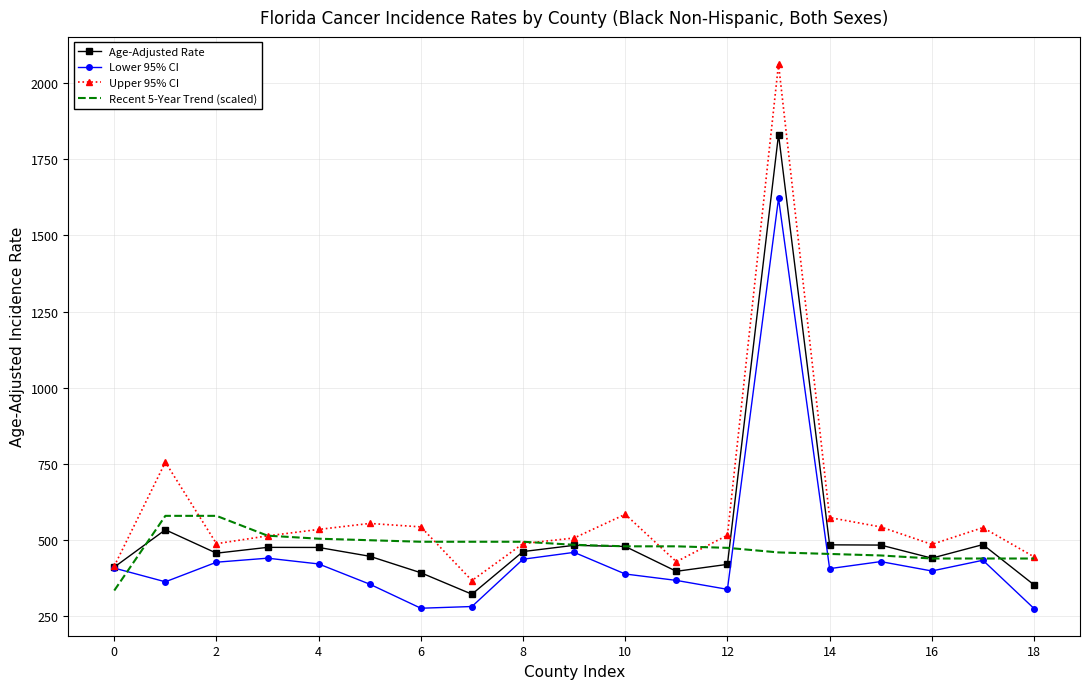

What is the average value of the Lower 95% CI series?

449.5